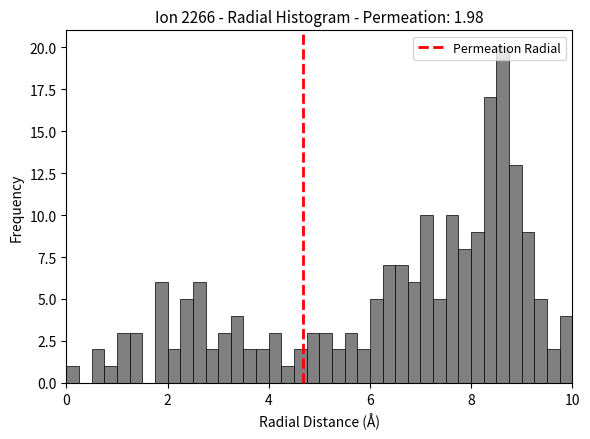

Read against the x-axis, roughly where is the centre of the tallest bar?

8.6